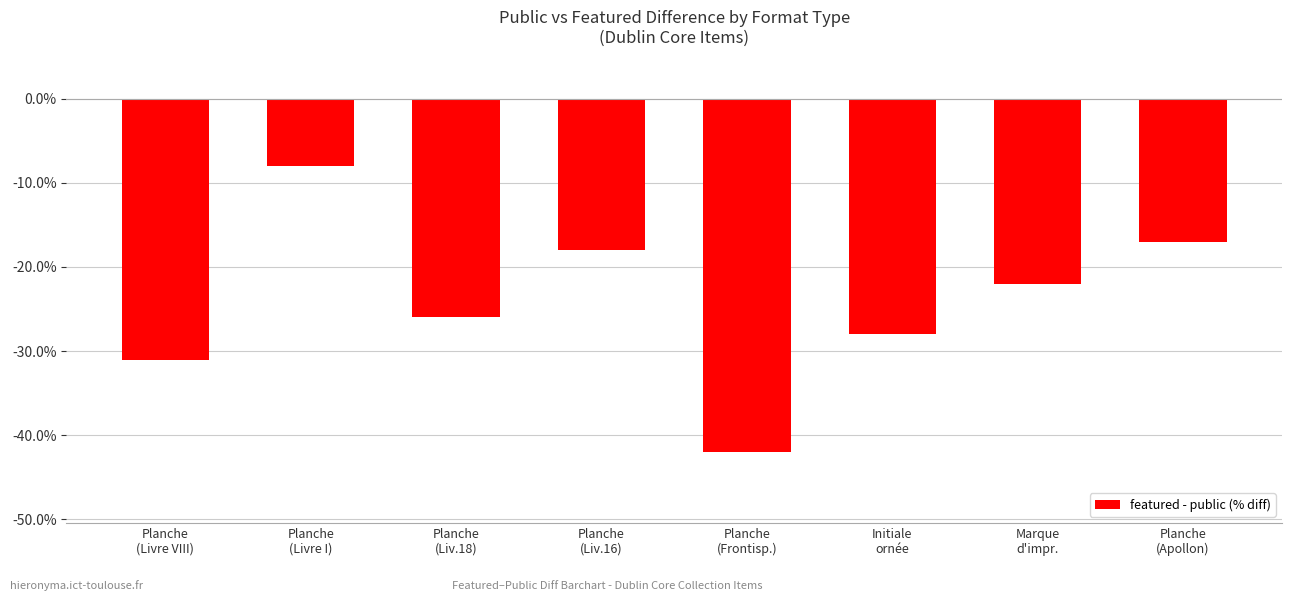

What is the sum of the values at Planche
(Liv.18) and Initiale
ornée?

-54